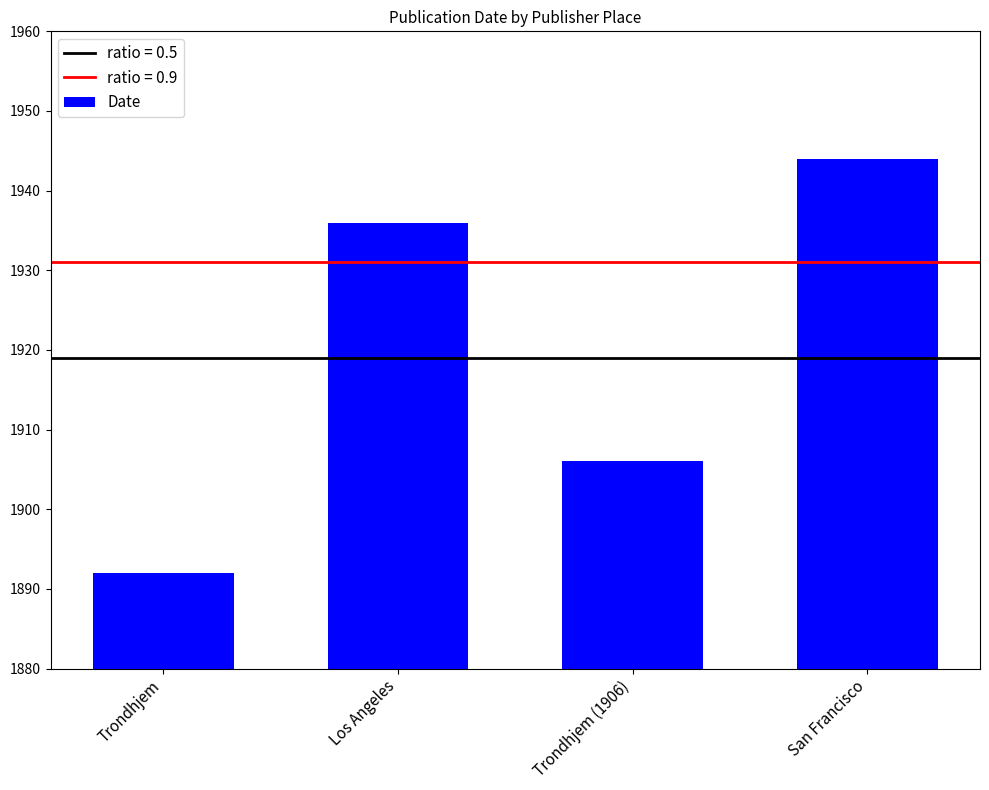

Approximately how many times larger is the value at San Francisco compared to Trondhjem (1906)?

1.0